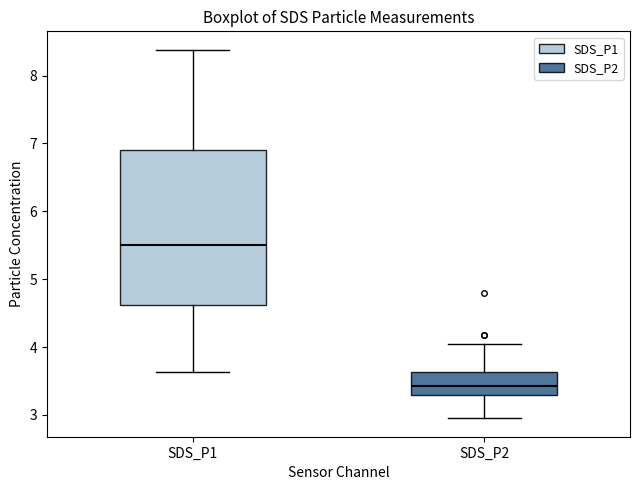

Which box has the lowest median line?

SDS_P2